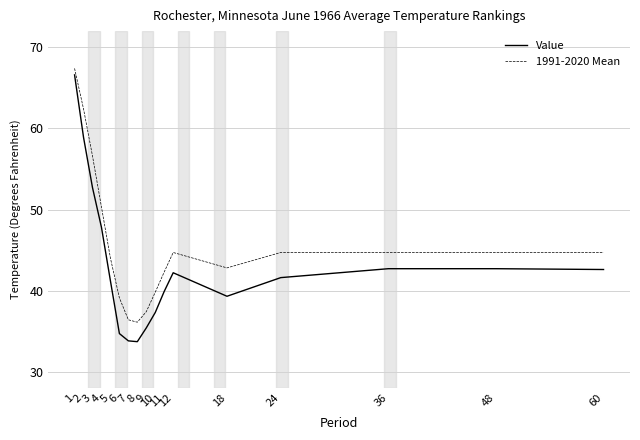

How many distinct data groups are displayed?

2